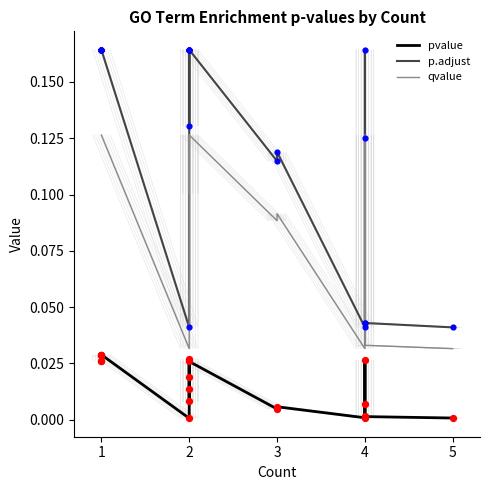

At which category is the sum across all series the highest?

2